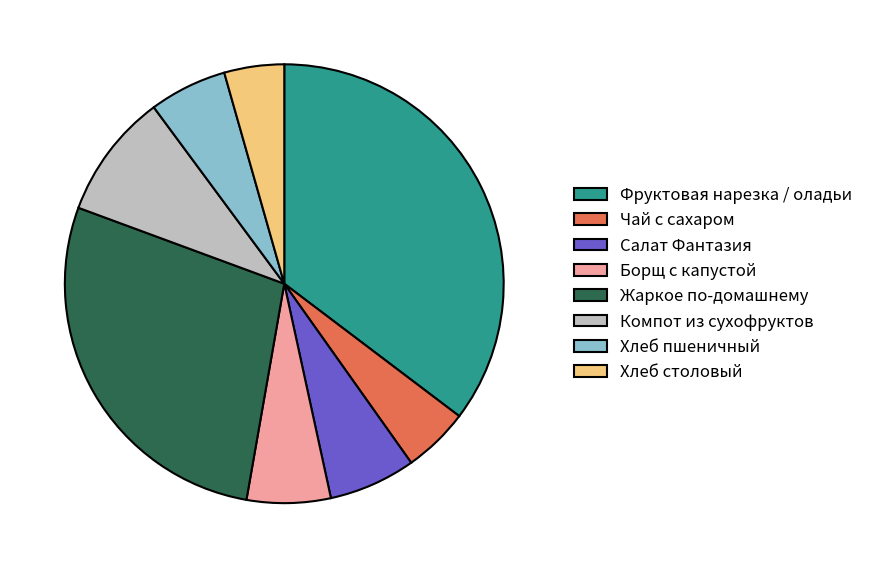

How many segments does this pie chart have?

8